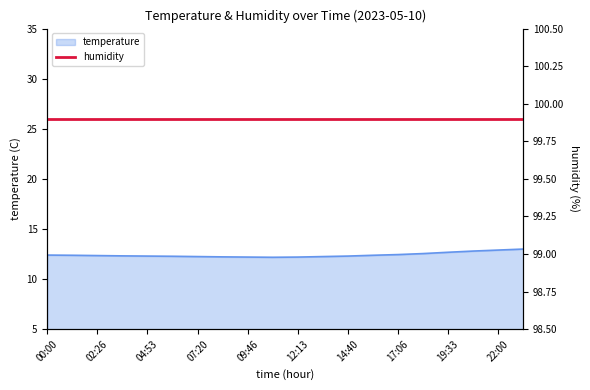

What position from the left is 23:13?

20